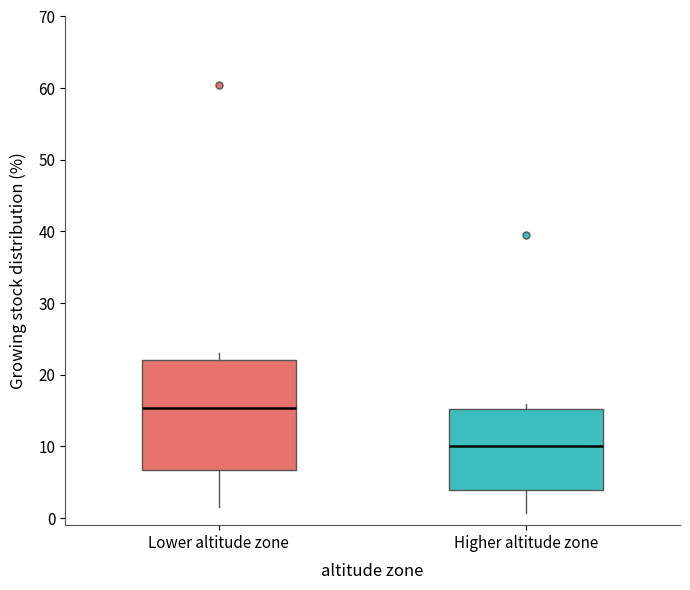

Reading left to right, transcribe this box plot: for each box, give where its median line is, the range the box spans, and where its two whiskers end, as read against the y-axis. The values are not printed on the chart, so give them approximately, as read against the axis.

Lower altitude zone: median 15, box 7 to 22, whiskers 2 to 23
Higher altitude zone: median 10, box 4 to 15, whiskers 1 to 16